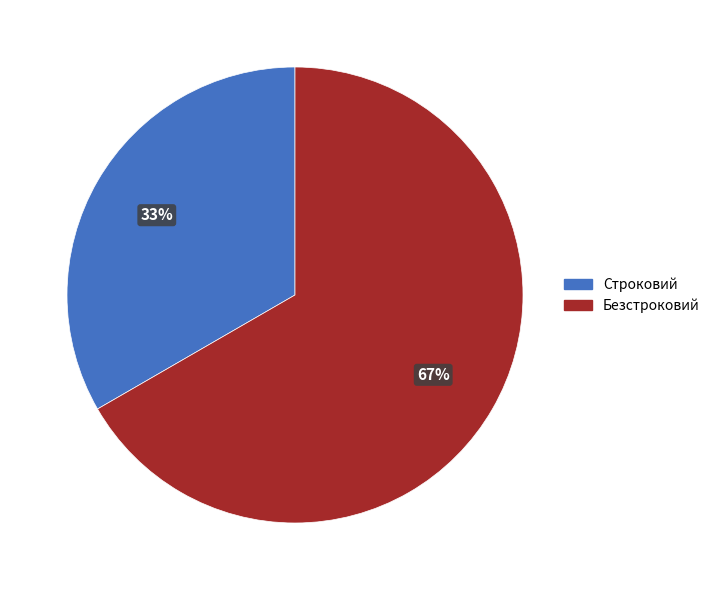

How many segments does this pie chart have?

2